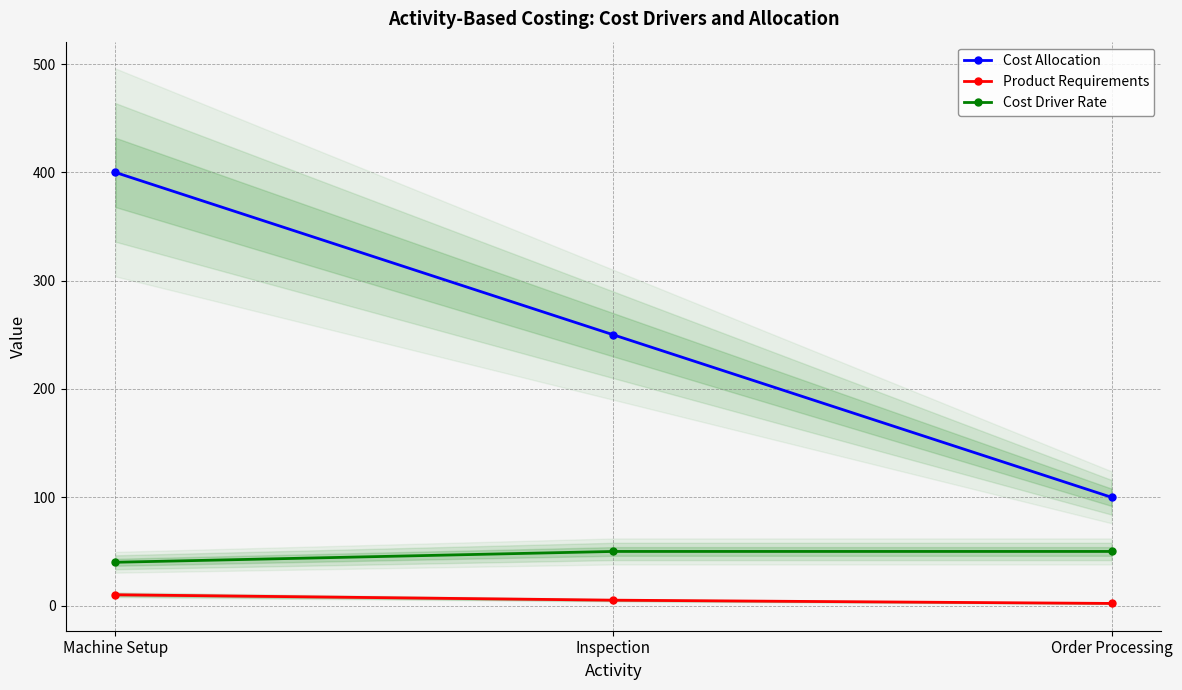

Rank the series at Inspection from highest to lowest value.

Cost Allocation, Cost Driver Rate, Product Requirements